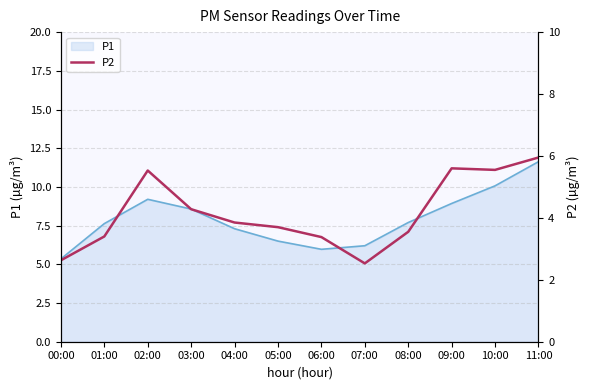

Is it true that P1 equals 7.3 at 04:00?

True